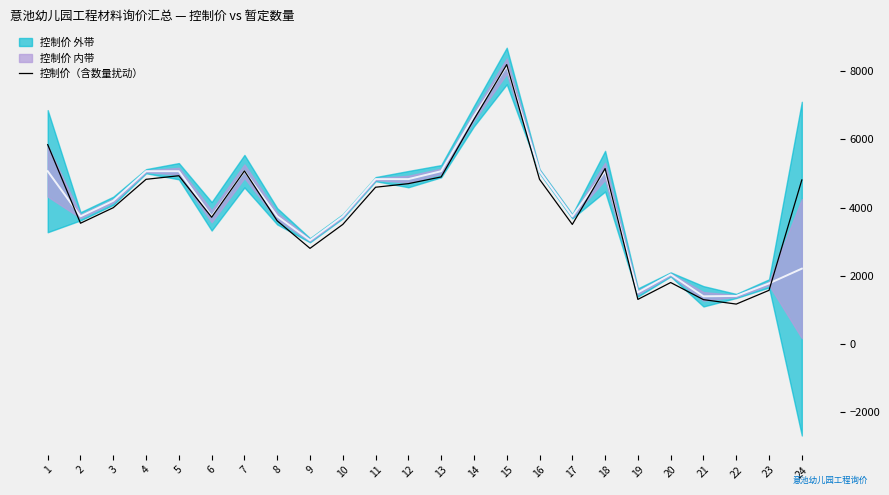

What is the difference between the maximum and minimum values?

7014.0